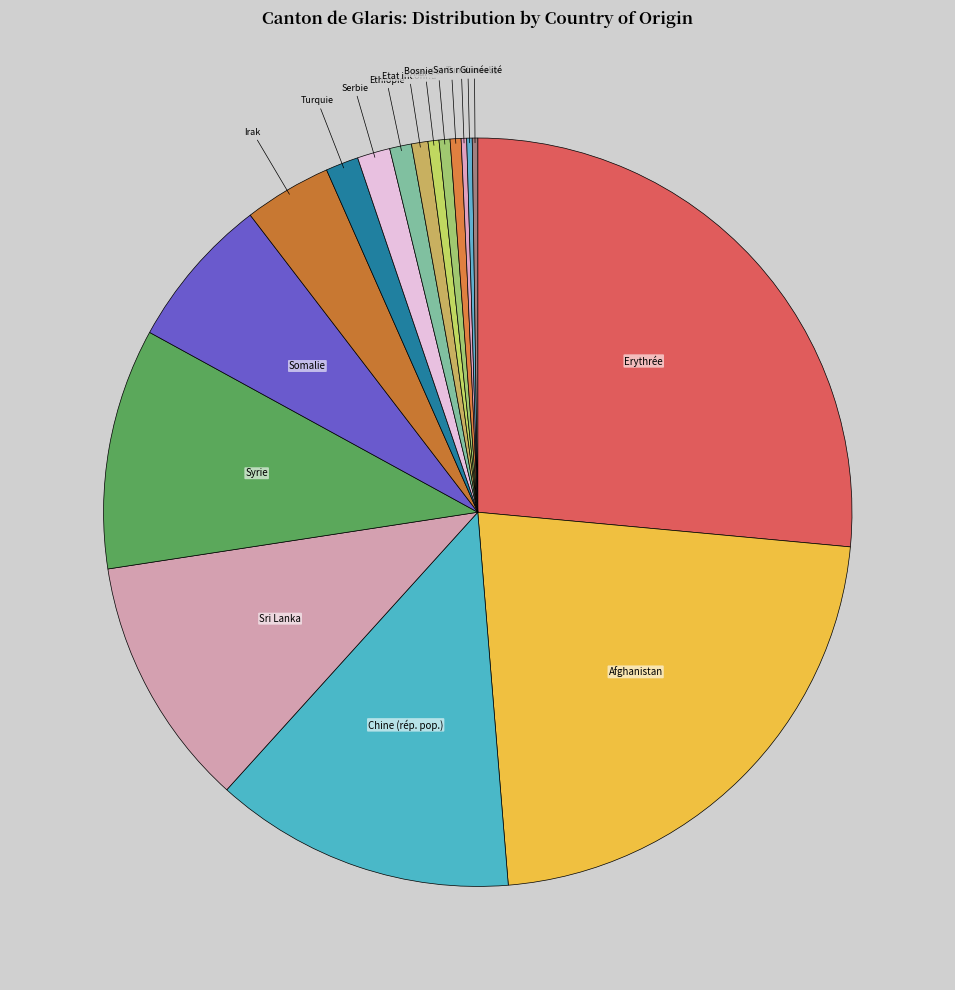

Combined, do Irak and Etat inconnu account for over 50%?

No